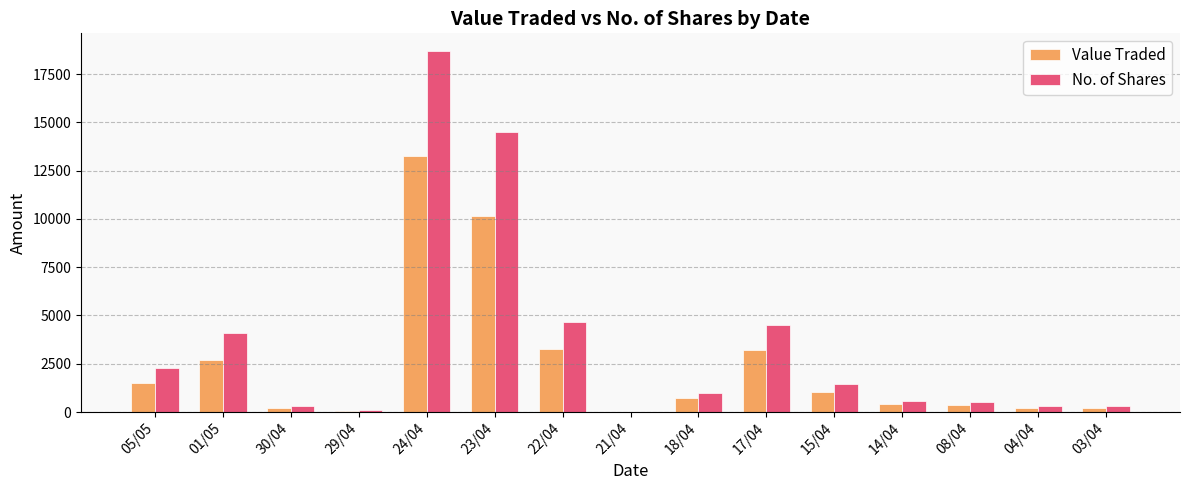

Which series changed the most between 05/05 and 03/04?

No. of Shares